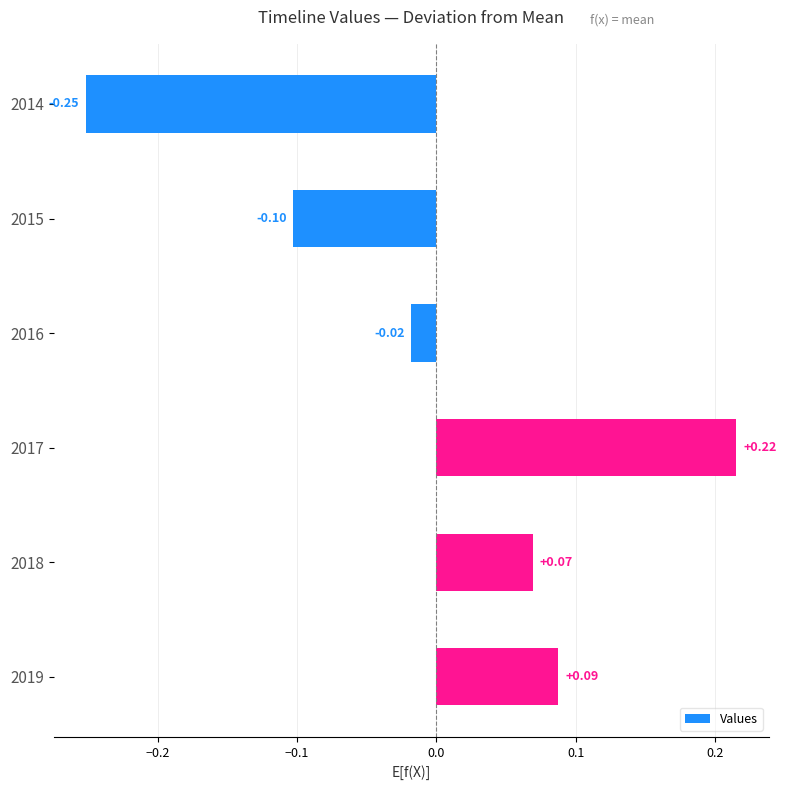

What is the change in value from 2015 to 2016?

+0.1